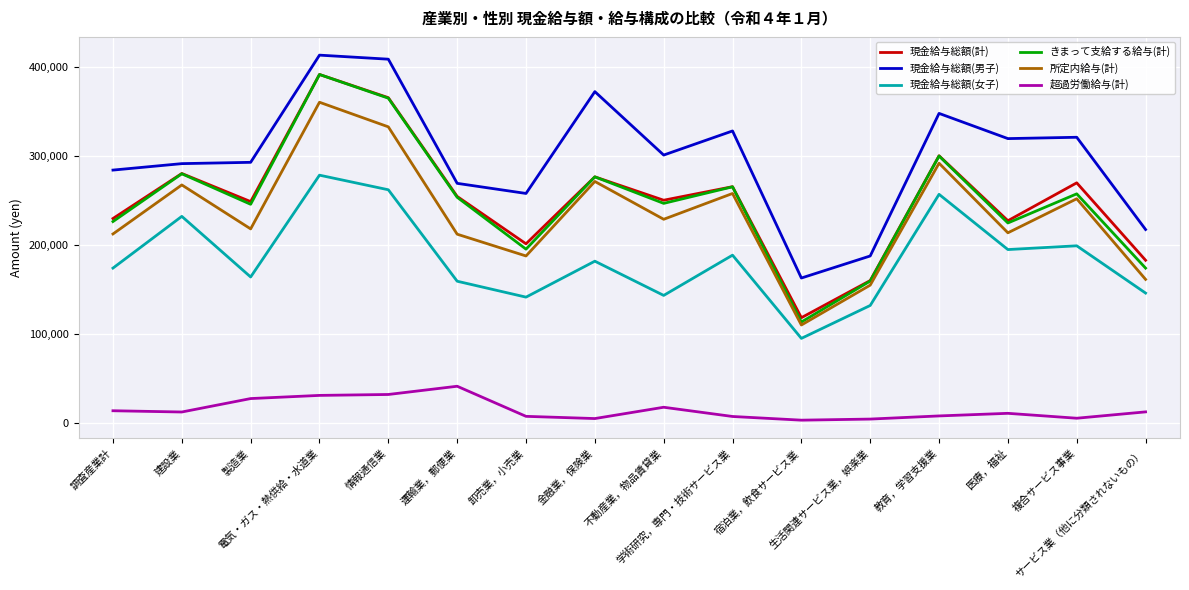

Is the value of 現金給与総額(男子) at 建設業 greater than the value of 現金給与総額(計) at 複合サービス事業?

Yes